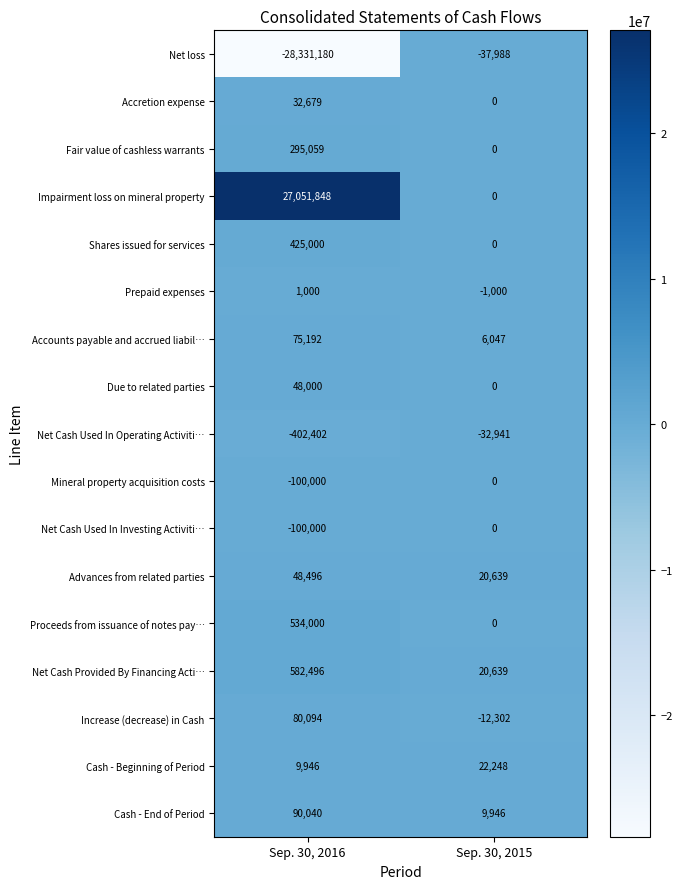

What is the average value of the Shares issued for services series?

212500